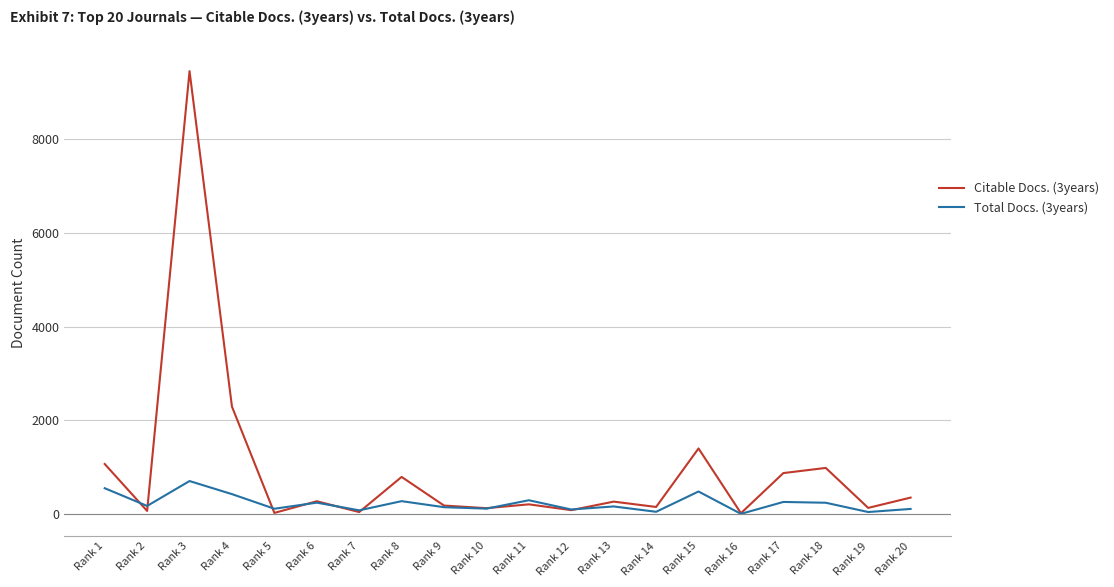

Is the value of Total Docs. (3years) at Rank 19 greater than the value of Citable Docs. (3years) at Rank 17?

No